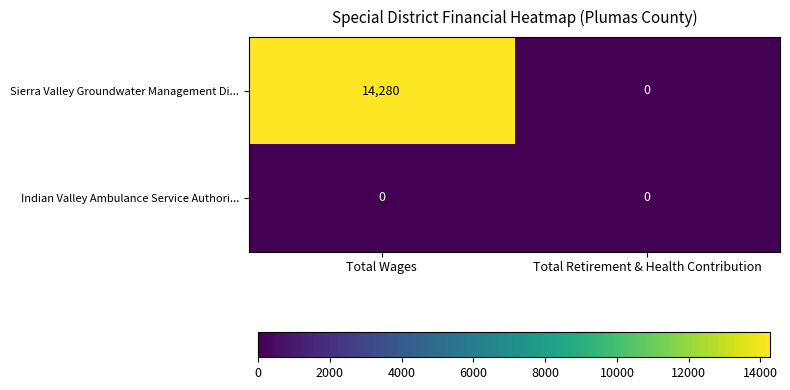

At how many categories does at least one series exceed 6773?

1